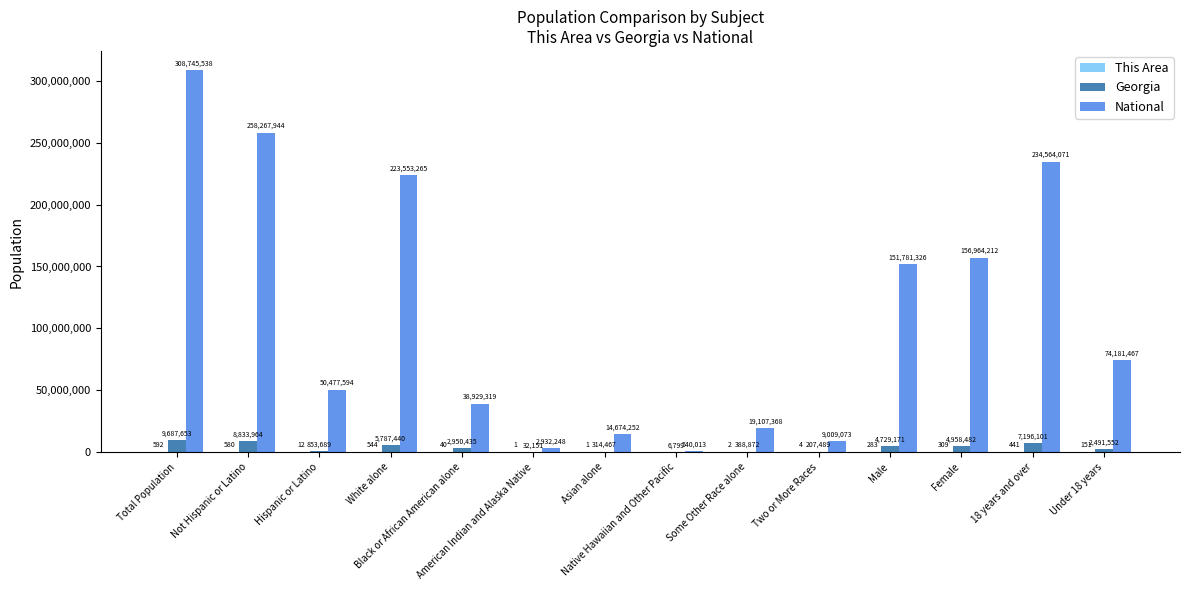

Which series has the largest total across all categories?

National